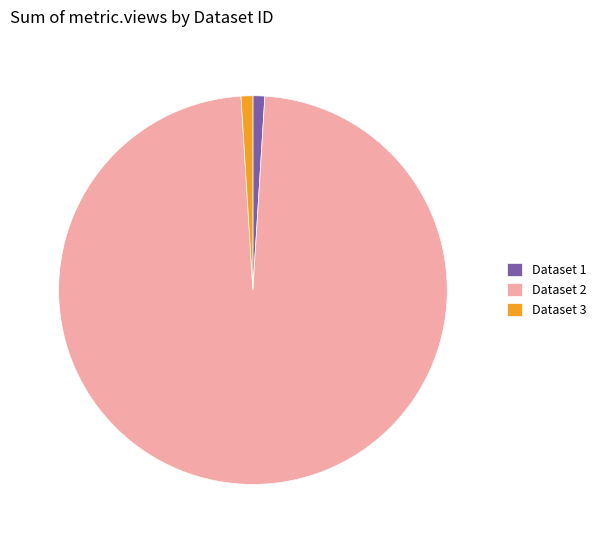

Do Dataset 3 and Dataset 2 together represent more than half of the pie?

Yes